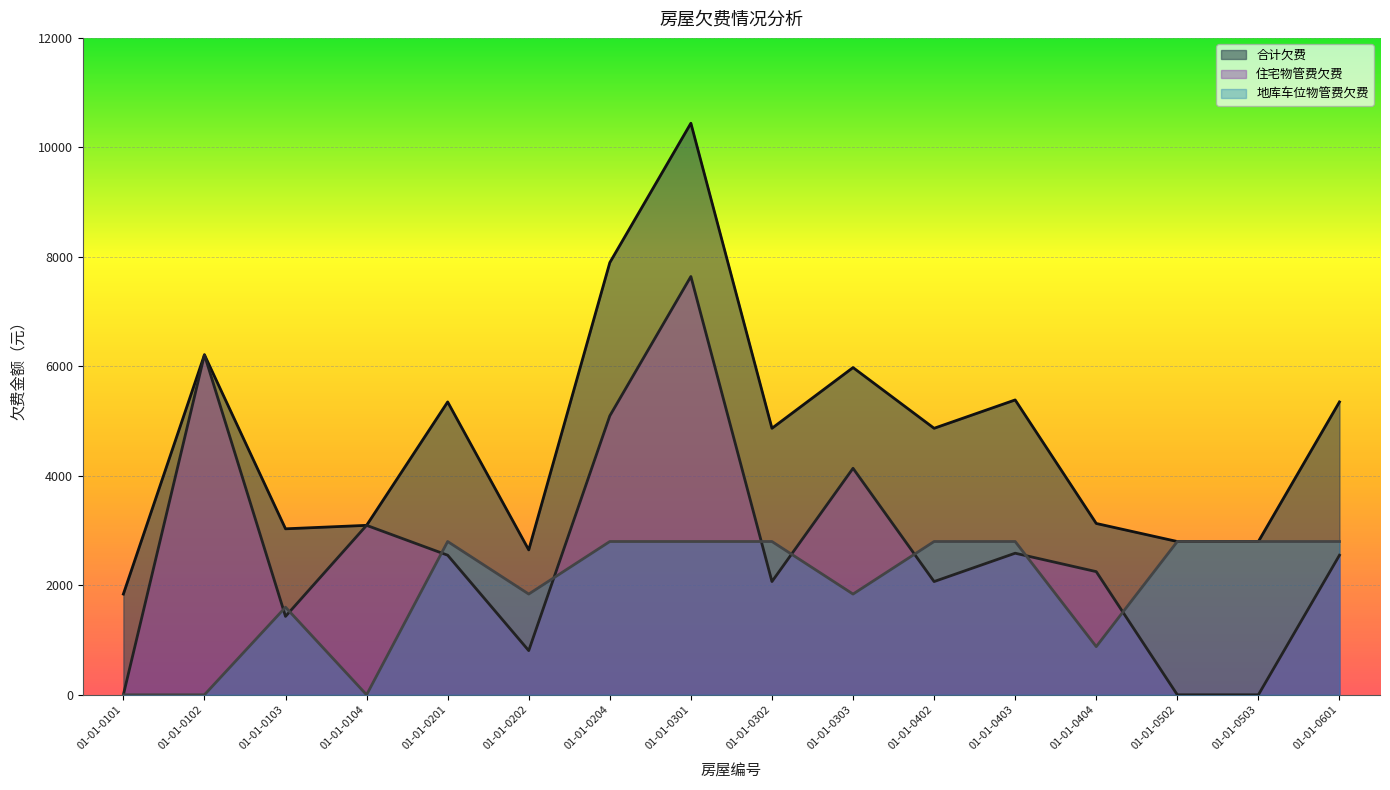

The value of 住宅物管费欠费 at 01-01-0601 is 1435.2. True or false?

False